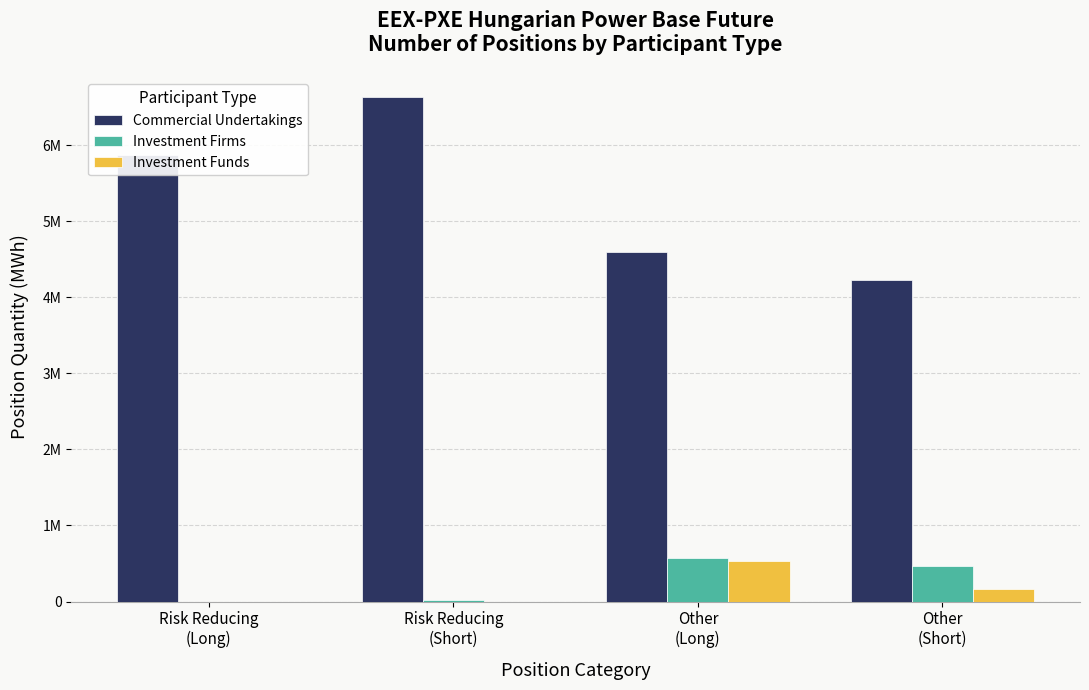

Which series has the widest spread of values?

Commercial Undertakings